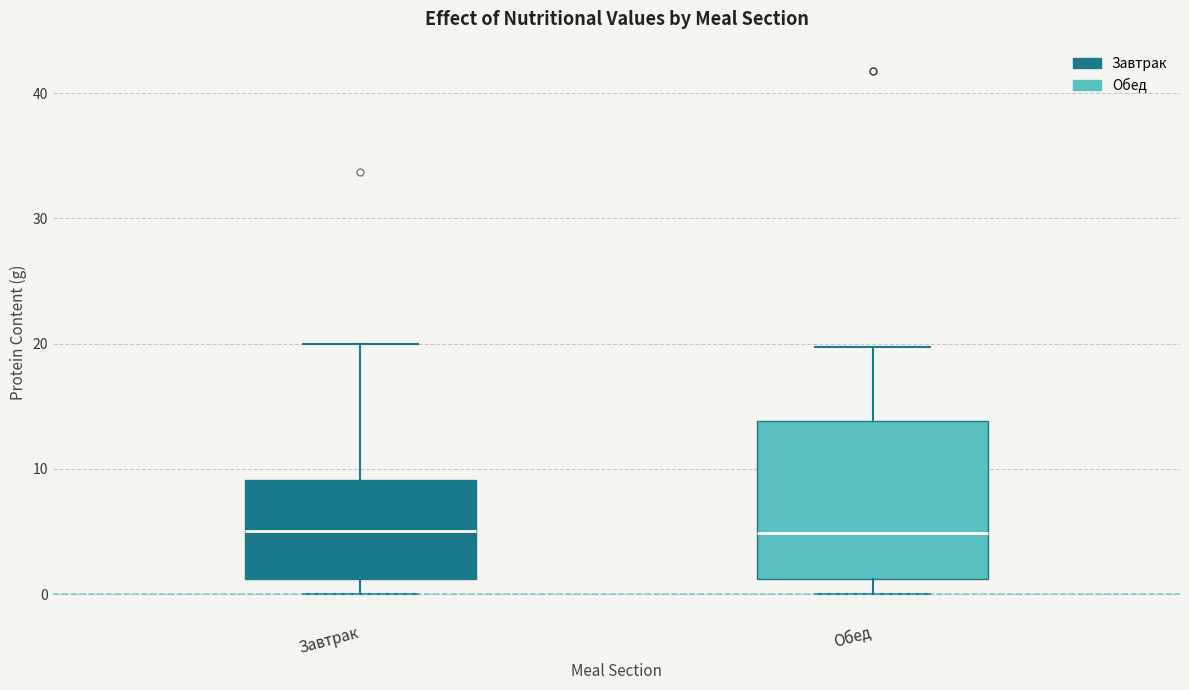

Reading left to right, read every box against the y-axis: the position of its median line, the range the box covers, and the ends of its whiskers. The values are not printed on the chart, so give them approximately, as read against the axis.

Завтрак: median 5, box 1 to 9, whiskers 0 to 20
Обед: median 5, box 1 to 14, whiskers 0 to 20